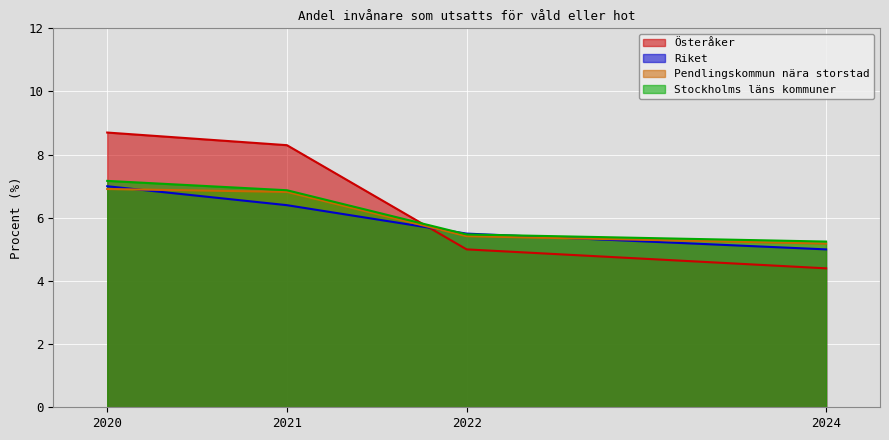

What is the smallest value displayed?

4.4